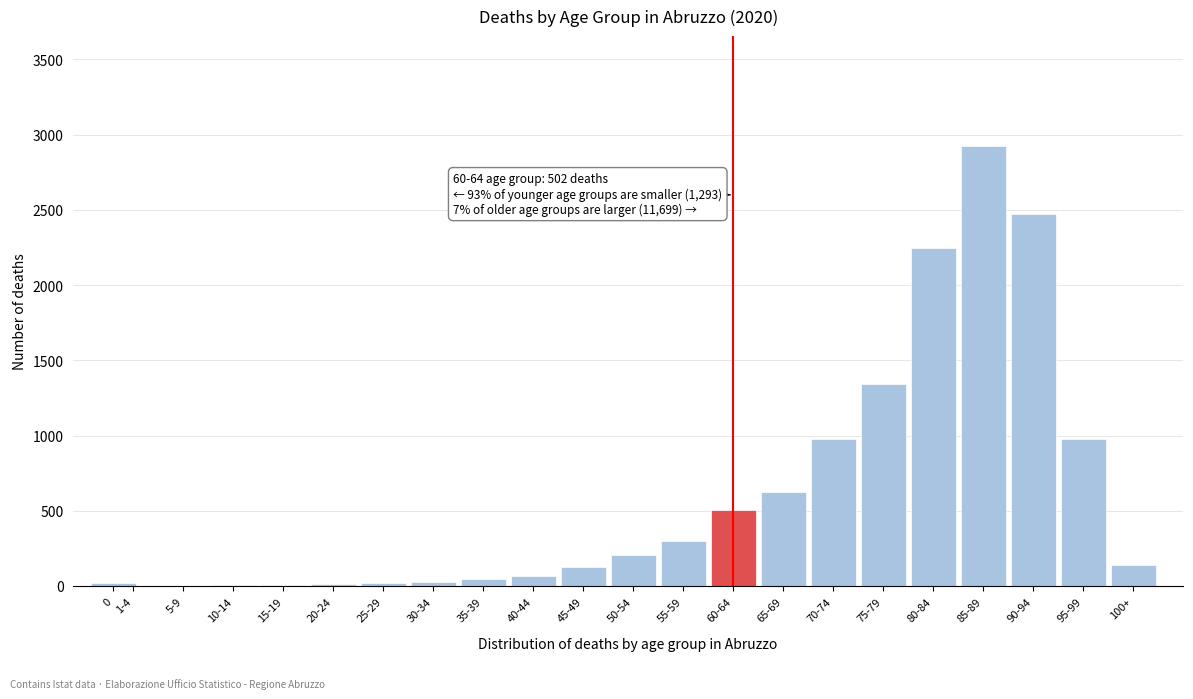

Approximately how many times larger is the value at 65-69 compared to 95-99?

0.6